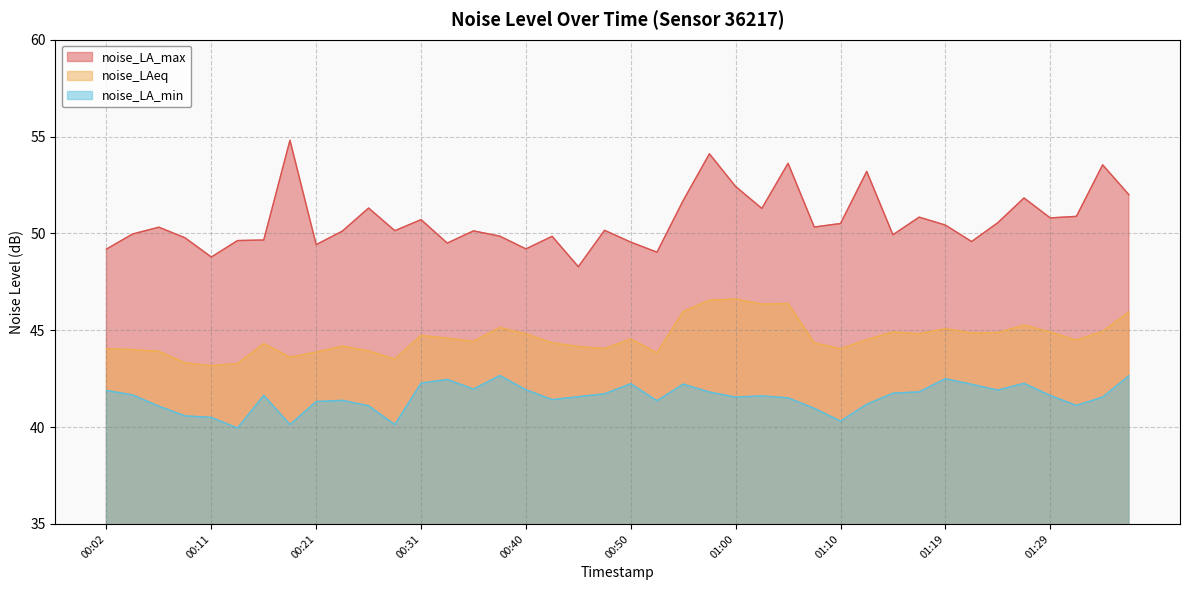

True or false: noise_LA_max and noise_LA_min cross at least once.

False